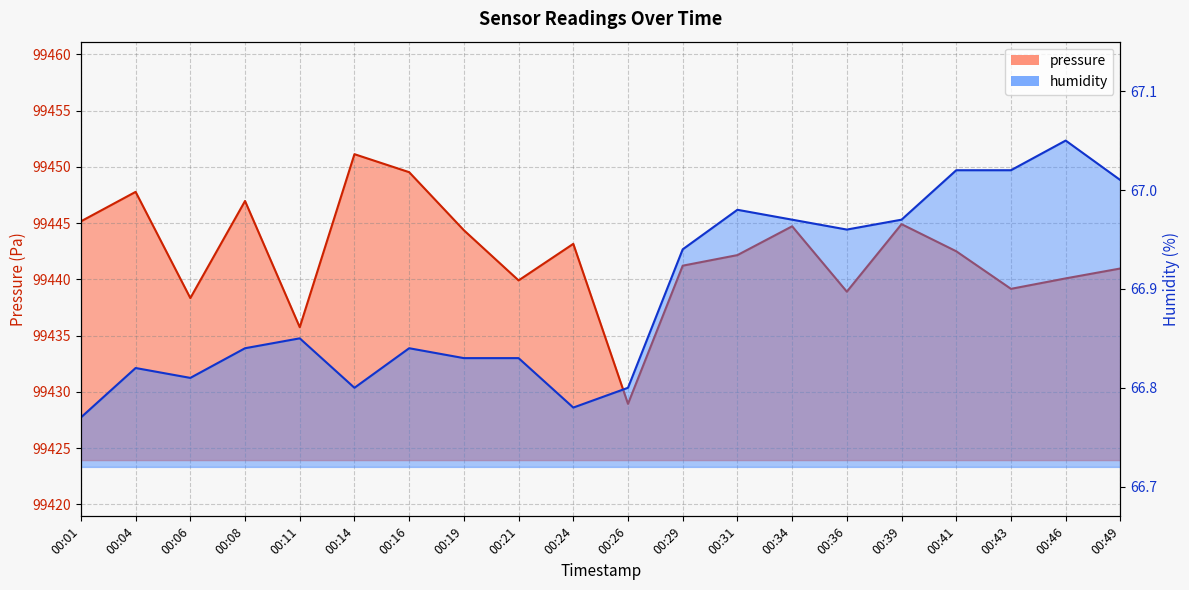

What is the value of the pressure point at the 13th from the left?

99442.2